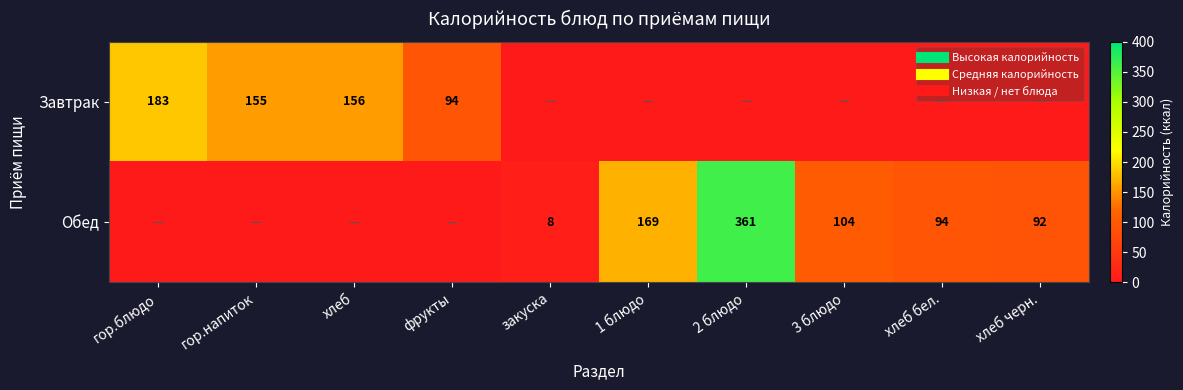

Where is Завтрак nearest to the value 91?

фрукты